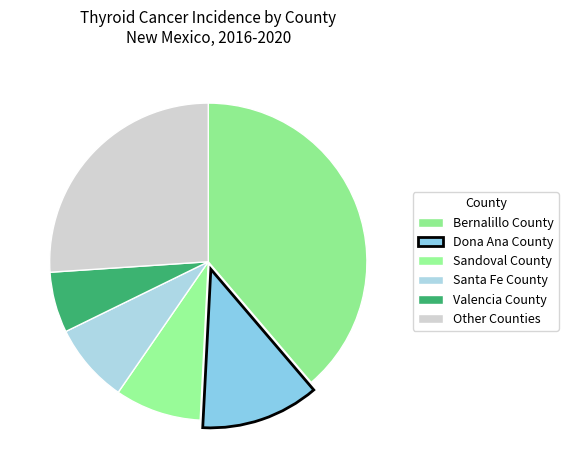

How many slices are in this pie chart?

6